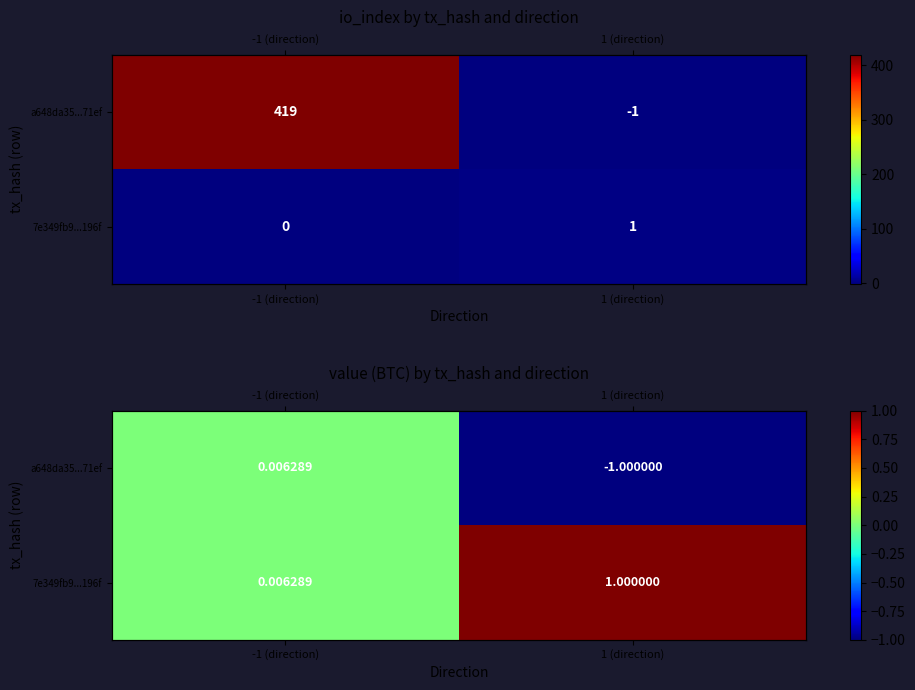

The a648da35...71ef series shows 0.0 at -1 (direction). True or false?

False